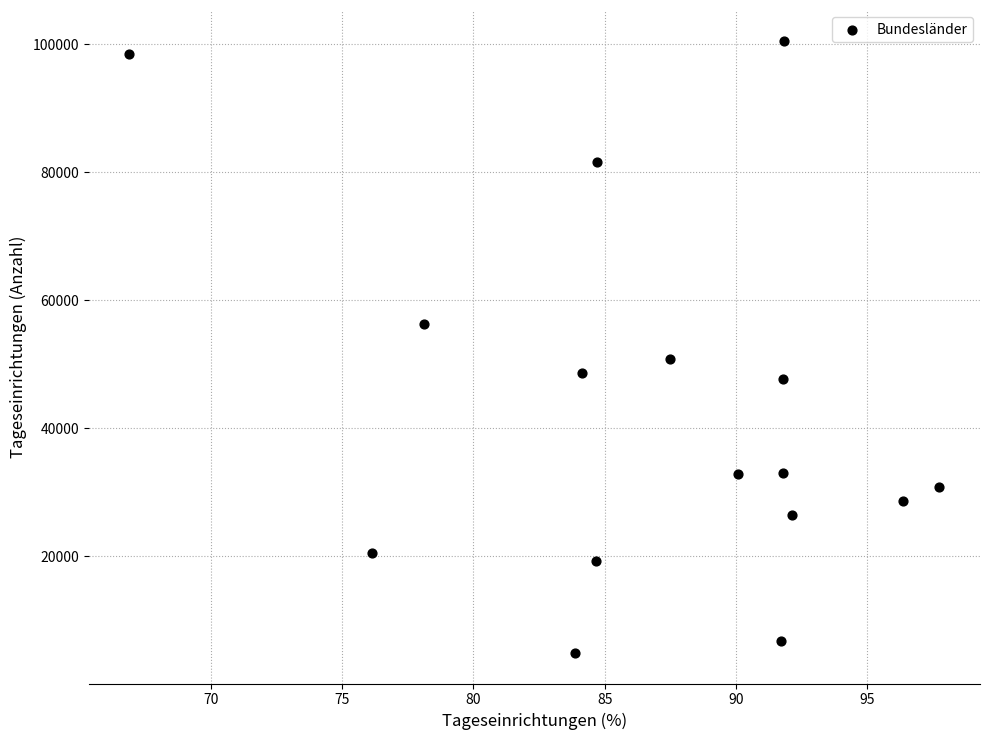

What Y value in the scatter plot is closest to 52756?

50905